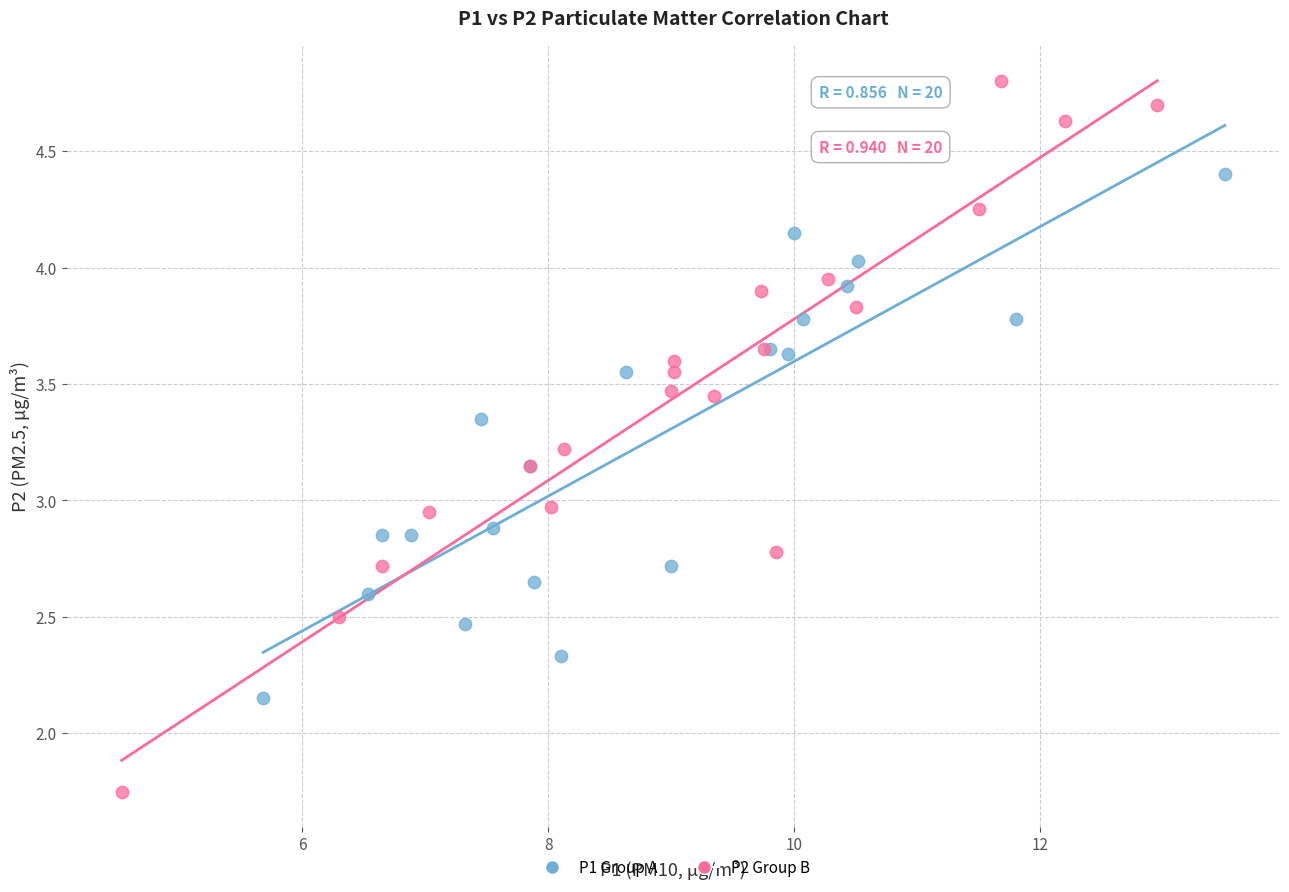

What are all the series names shown in the legend?

P1 Group A, P2 Group B